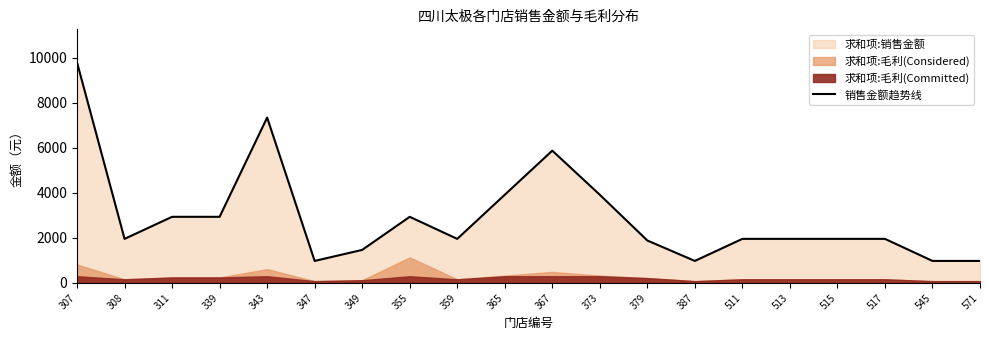

The value at 545 is 1595.9. True or false?

False